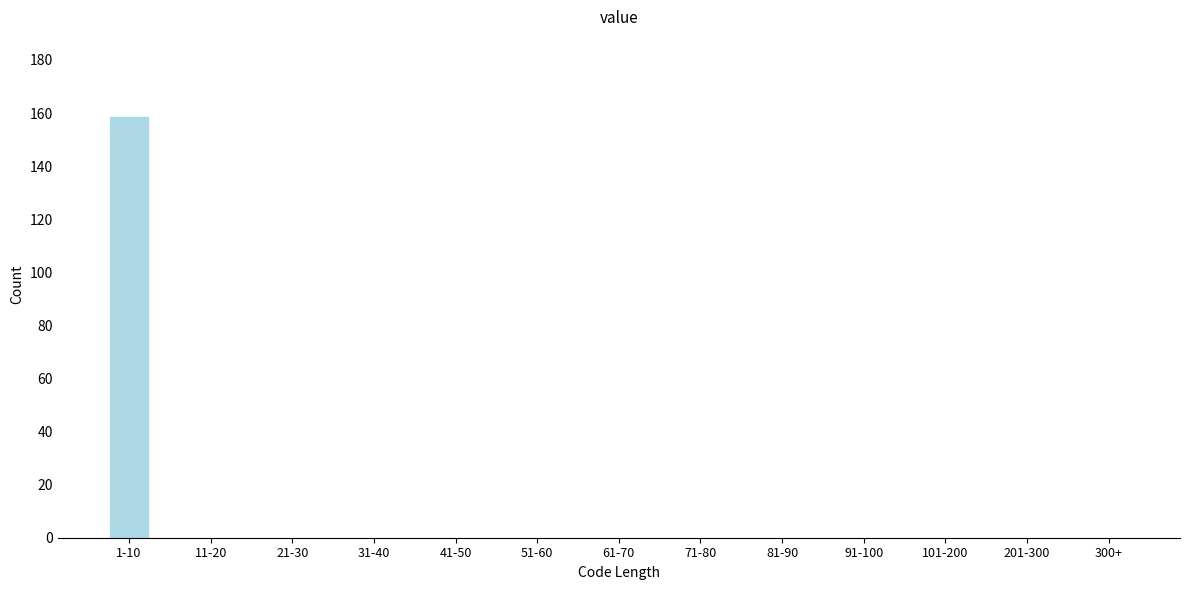

Reading left to right, what are all the values shown in this chart?

1-10=159	11-20=0	21-30=0	31-40=0	41-50=0	51-60=0	61-70=0	71-80=0	81-90=0	91-100=0	101-200=0	201-300=0	300+=0